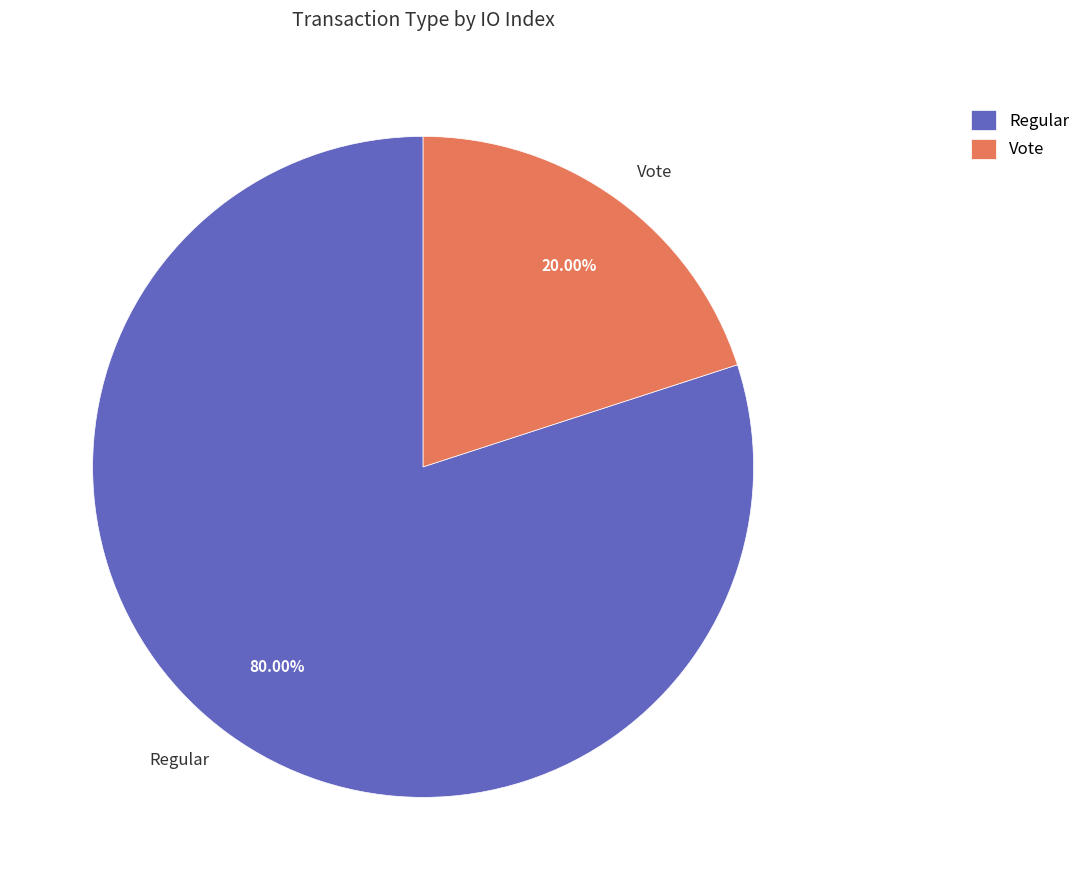

To the nearest percent, what portion does Vote represent?

20%